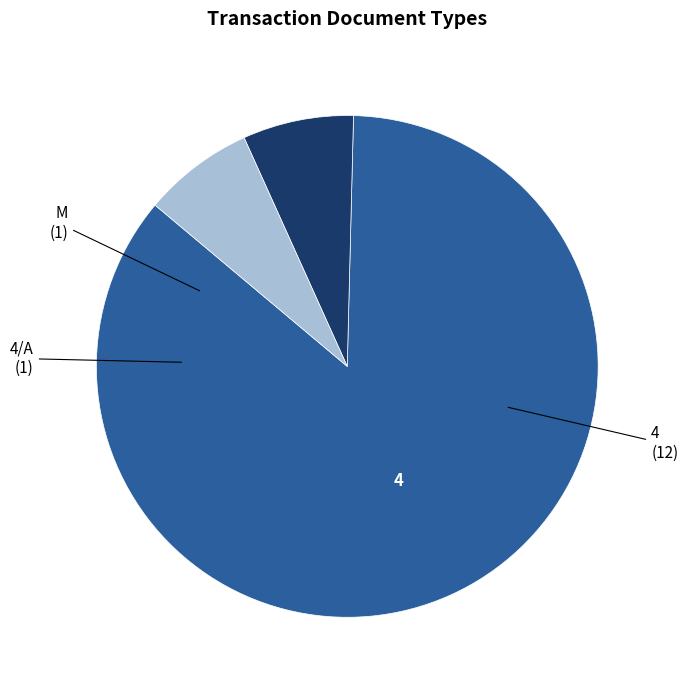

Does any single category account for the majority?

Yes